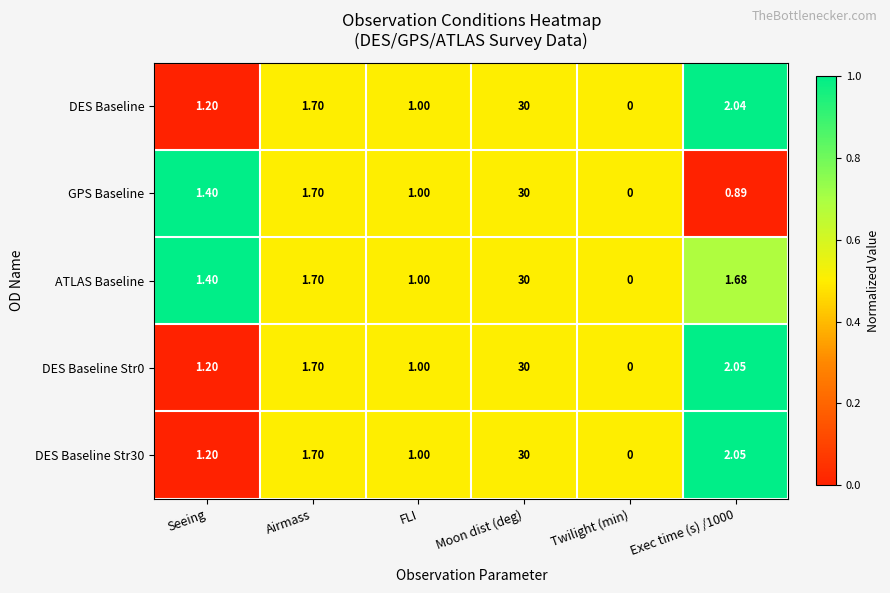

How many data points does each series have?

6